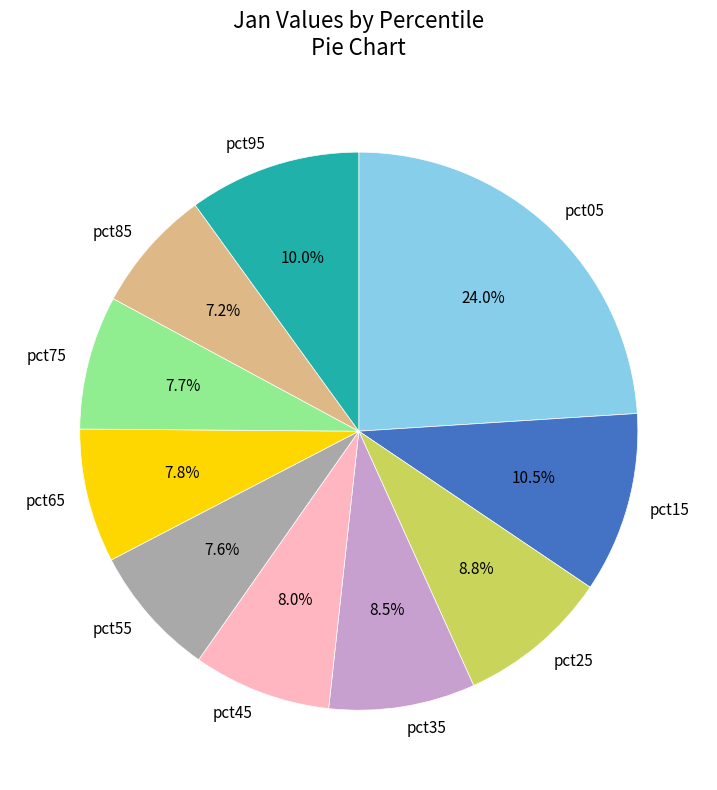

True or false: pct75 accounts for 8% of the total.

True